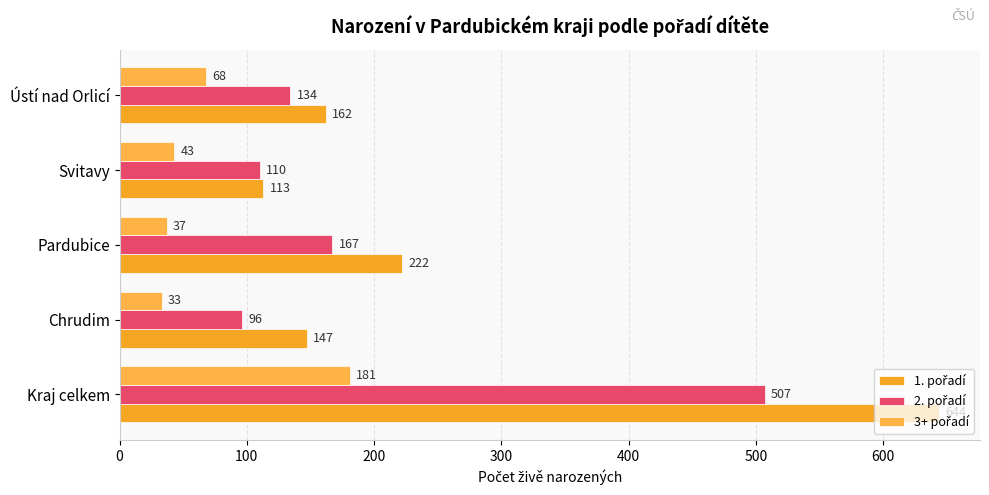

How many categories are shown in the chart?

5